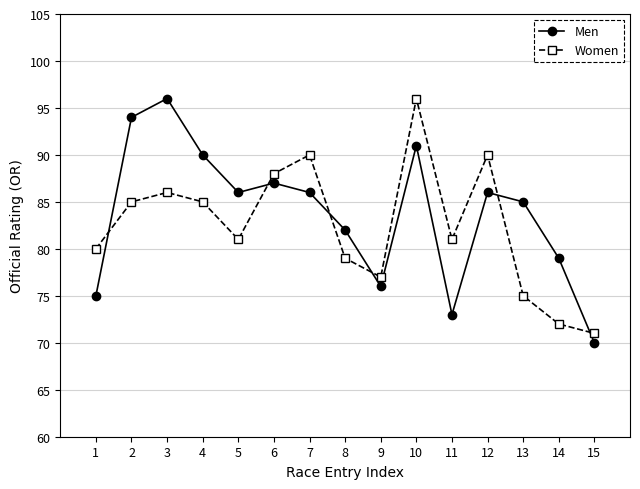

What is the difference between the Men values at 8 and 11?

9